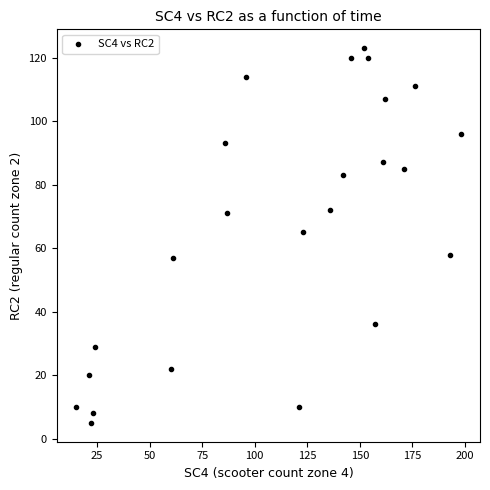

What is the range of X values (max minus min)?

183